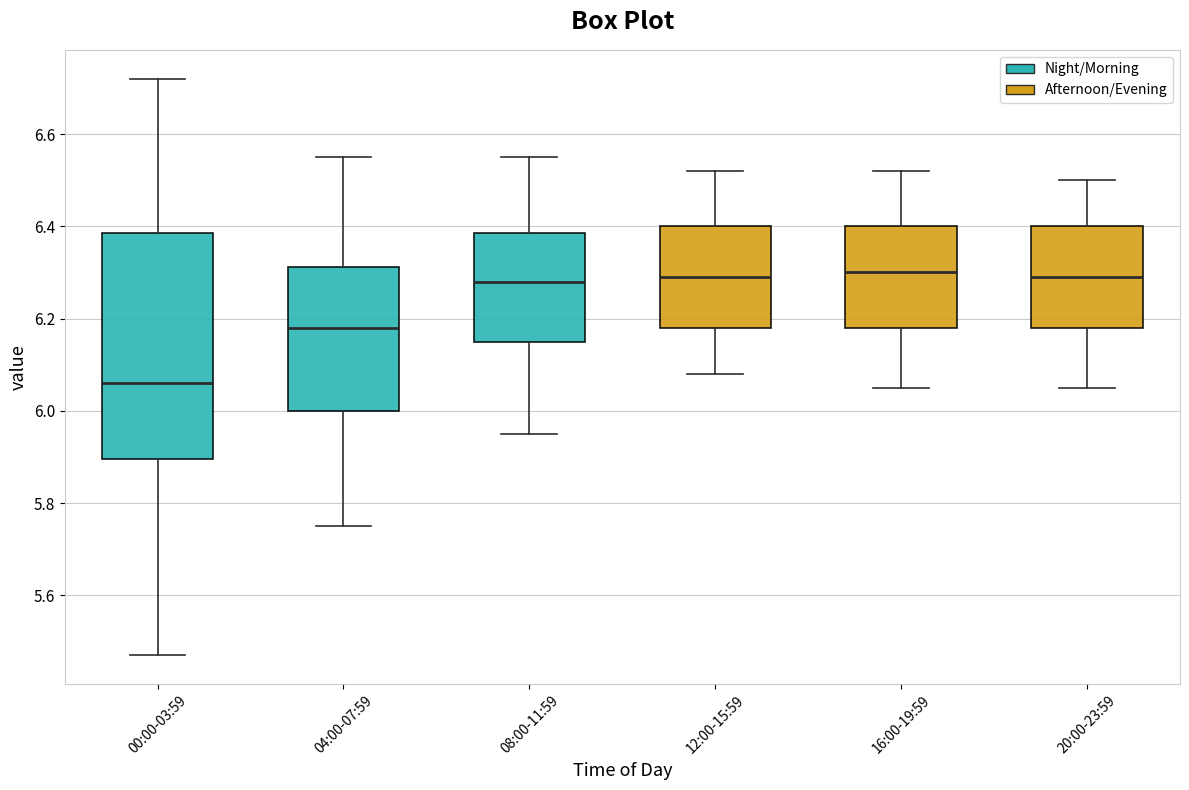

Reading left to right, transcribe this box plot: for each box, give where its median line is, the range the box spans, and where its two whiskers end, as read against the y-axis. The values are not printed on the chart, so give them approximately, as read against the axis.

00:00-03:59: median 6.06, box 5.90 to 6.38, whiskers 5.48 to 6.72
04:00-07:59: median 6.18, box 6.00 to 6.32, whiskers 5.76 to 6.56
08:00-11:59: median 6.28, box 6.16 to 6.38, whiskers 5.96 to 6.56
12:00-15:59: median 6.30, box 6.18 to 6.40, whiskers 6.08 to 6.52
16:00-19:59: median 6.30, box 6.18 to 6.40, whiskers 6.06 to 6.52
20:00-23:59: median 6.30, box 6.18 to 6.40, whiskers 6.06 to 6.50